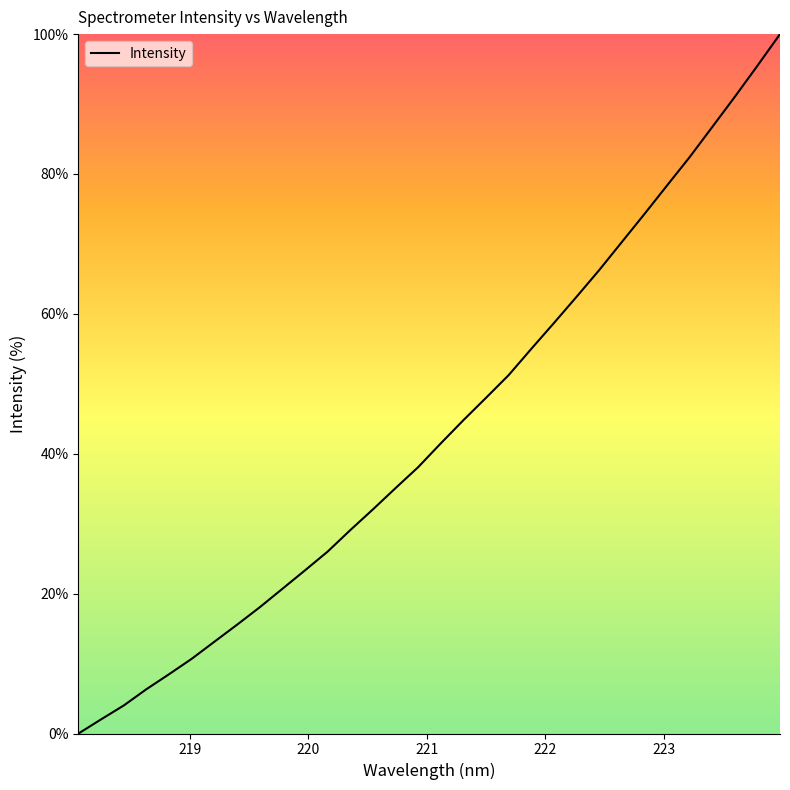

Is this an area chart (filled region under the line)?

No